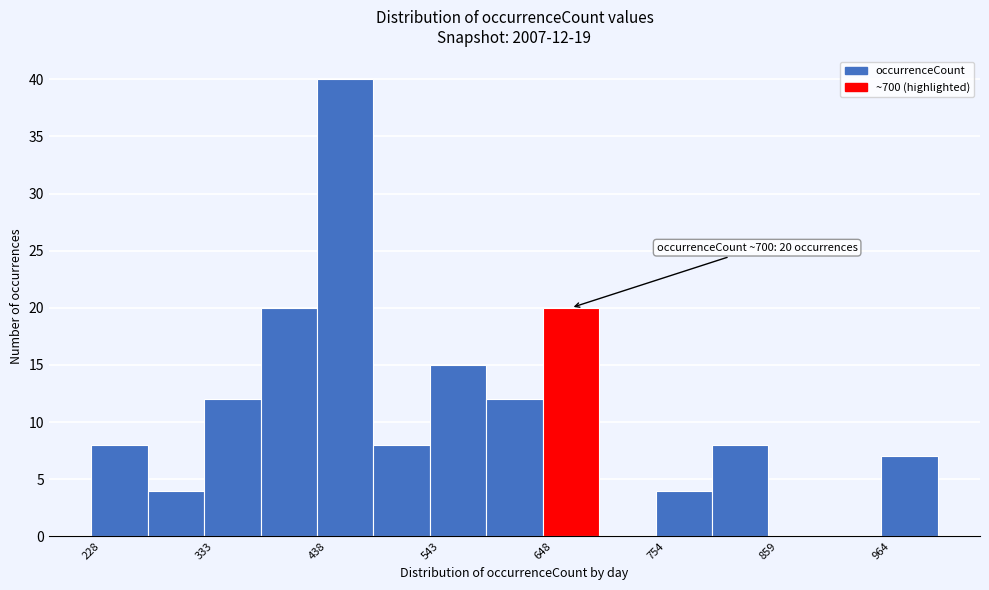

Read against the x-axis, roughly where is the centre of the tallest bar?

460